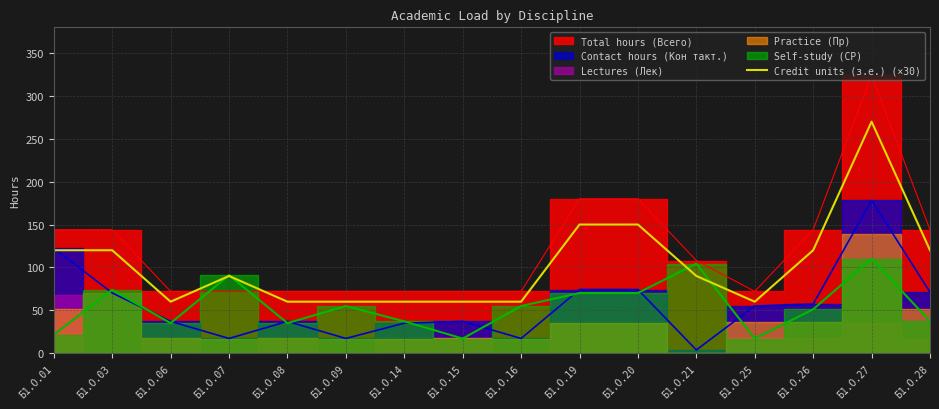

What is the lowest value of the Credit units (з.е.) (×30) series?

60